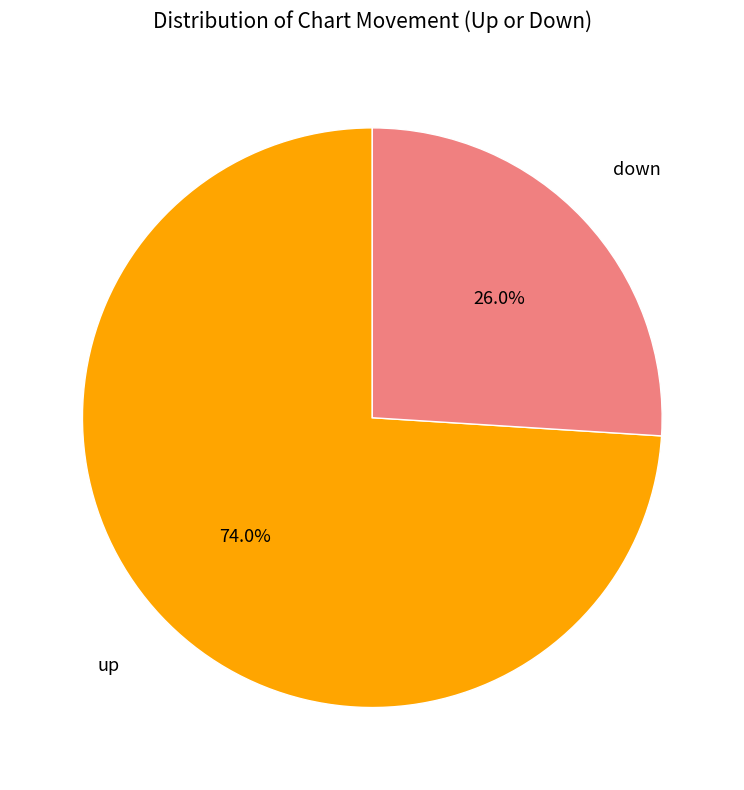

Between up and down, which is larger?

up